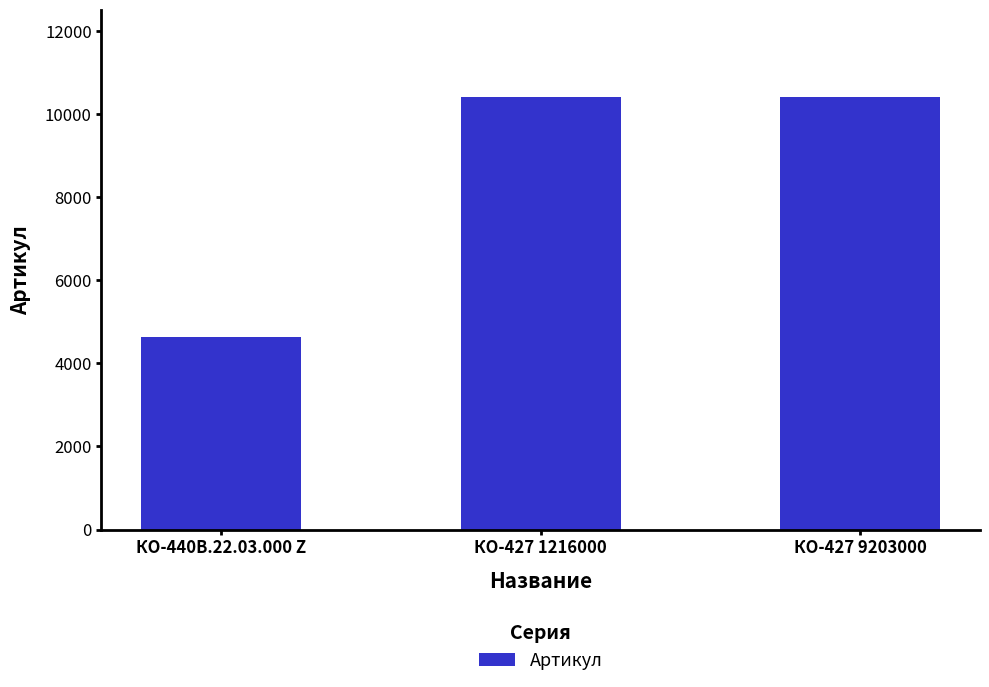

What is the sum of the values at КО-427 9203000 and КО-427 1216000?

20851